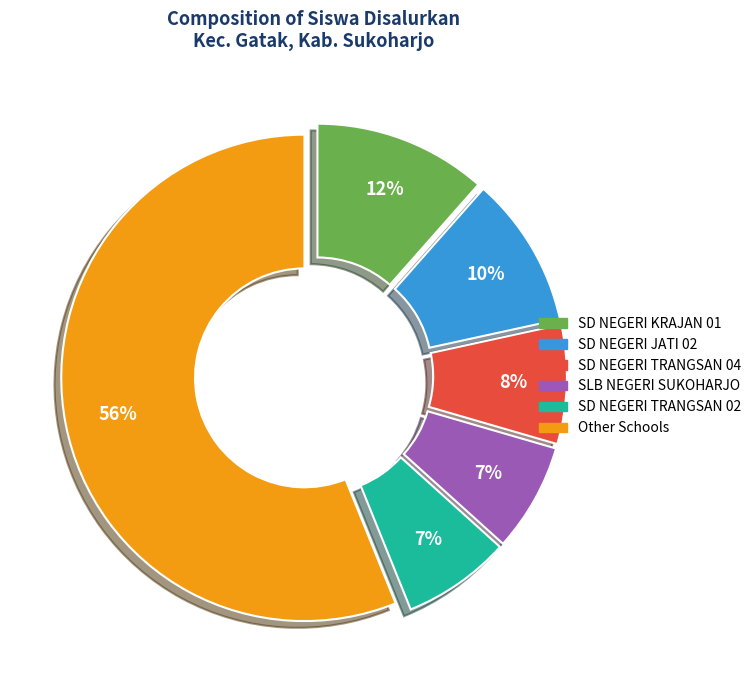

Is there any slice that represents more than half of the pie?

Yes